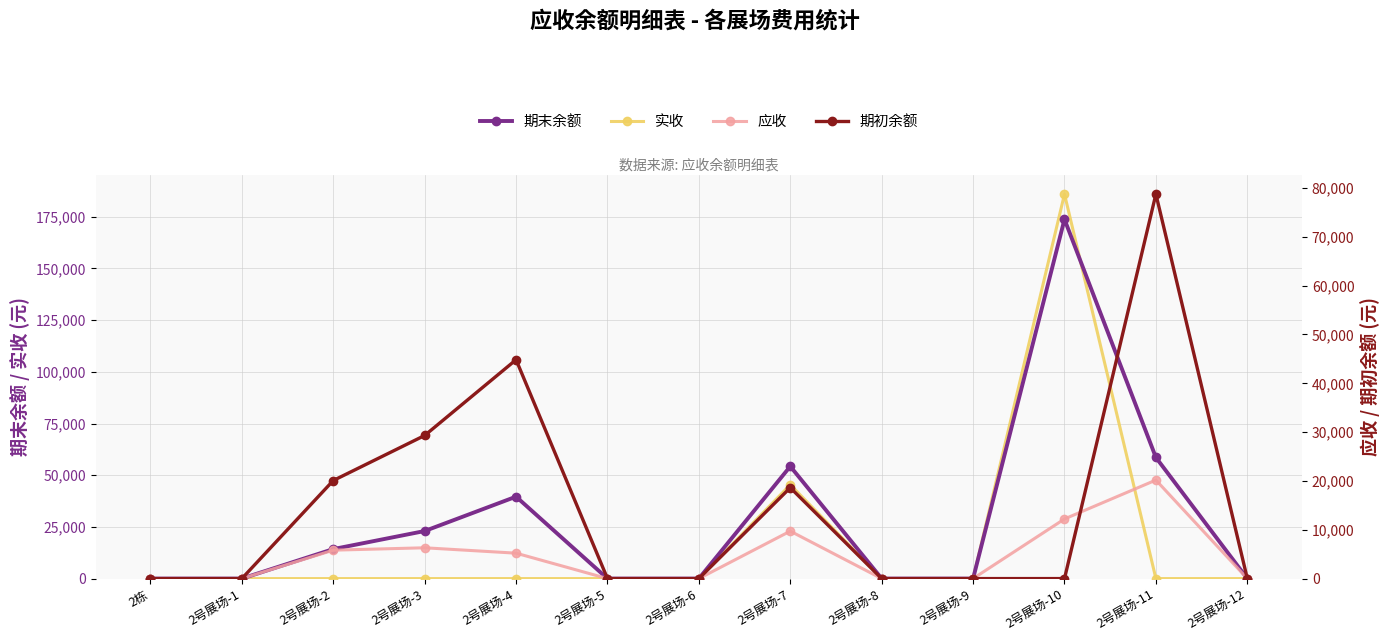

The 应收 series shows 11338.7 at 2号展场-11. True or false?

False